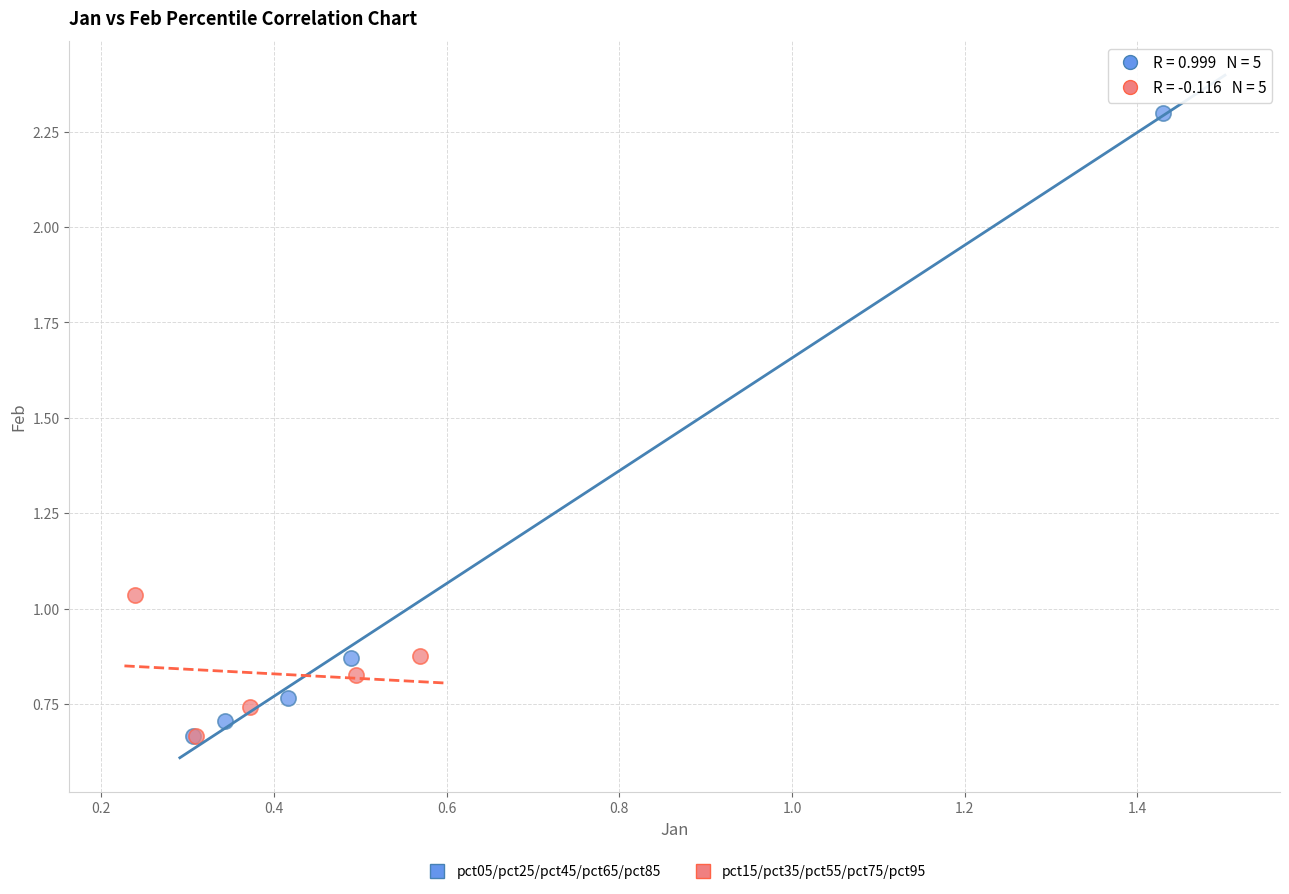

Which series has the largest Y range (max minus min)?

pct05/pct25/pct45/pct65/pct85